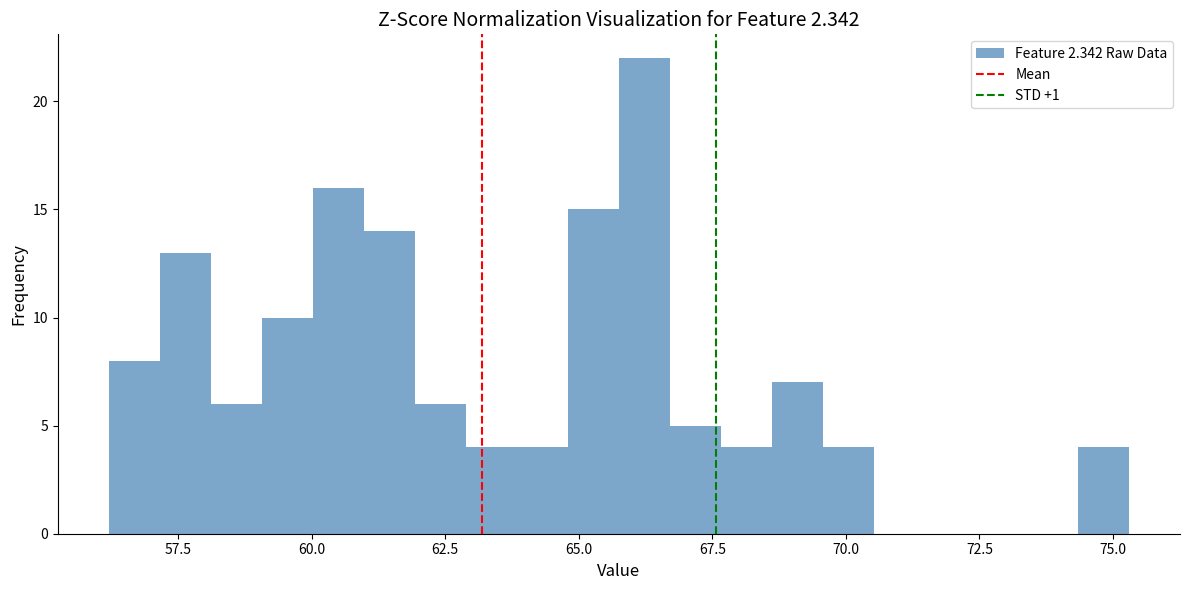

Read against the x-axis, roughly where is the centre of the tallest bar?

66.0